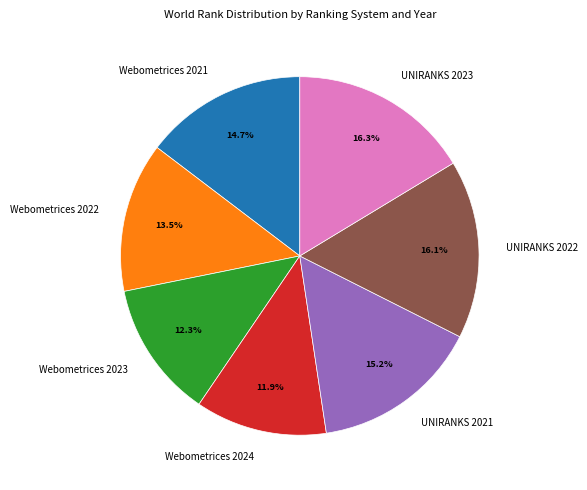

Approximately how many times larger is the value at UNIRANKS 2023 compared to Webometrices 2022?

1.2